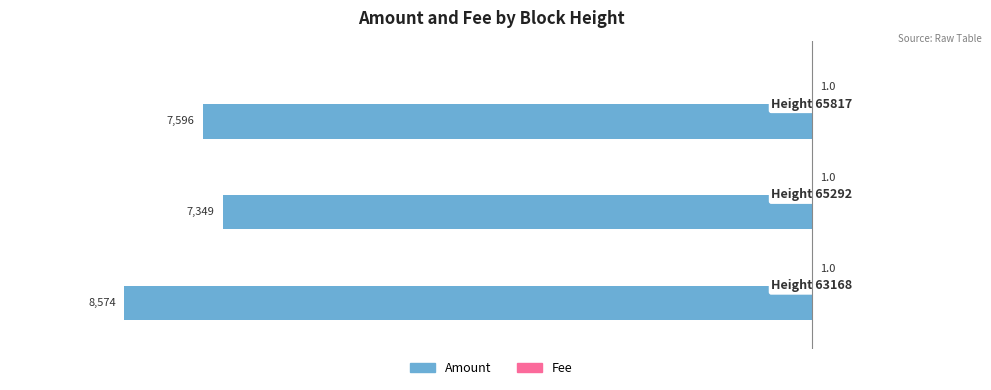

What is the sum of all Amount values?

-23519